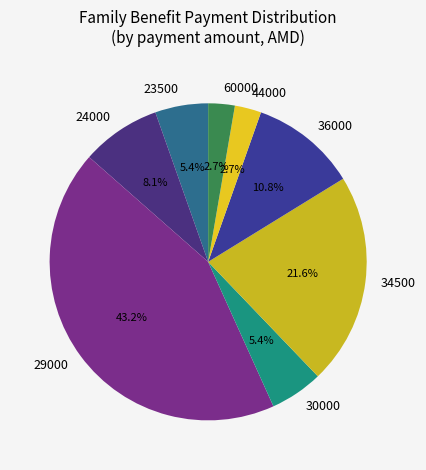

Does any single category account for the majority?

No